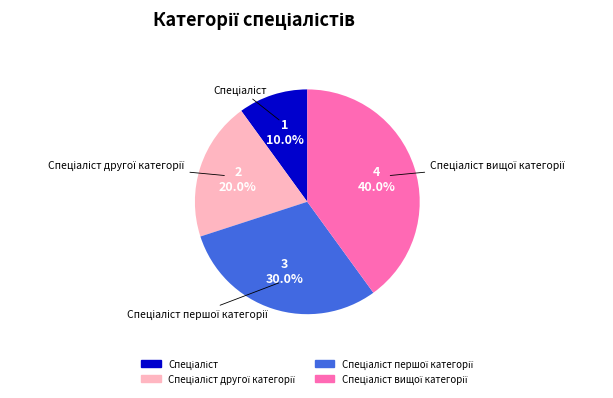

Does any single category account for the majority?

No